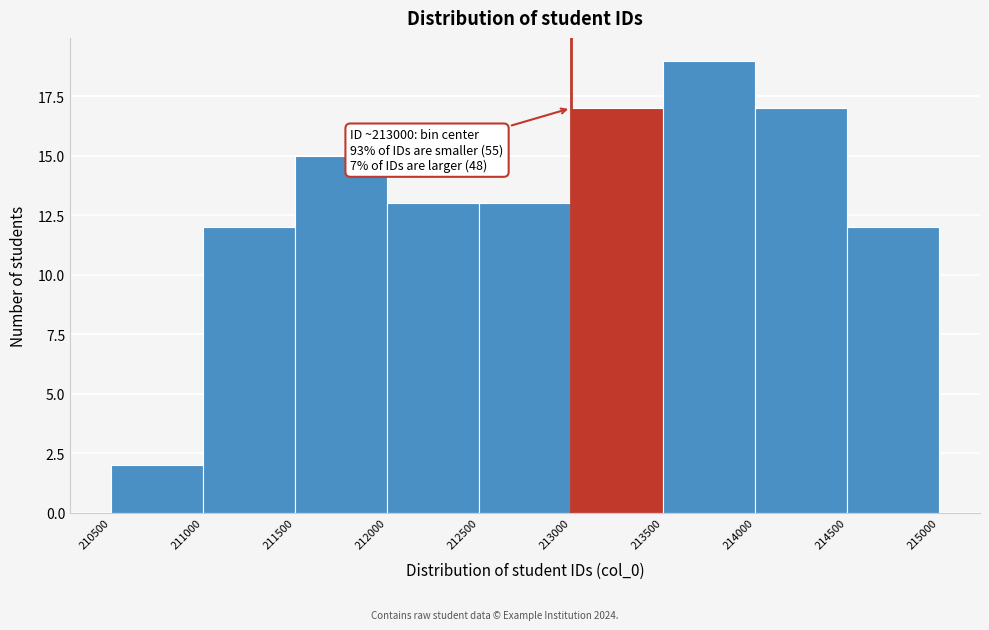

Which range on the x-axis has the tallest bar?

213500 to 214000